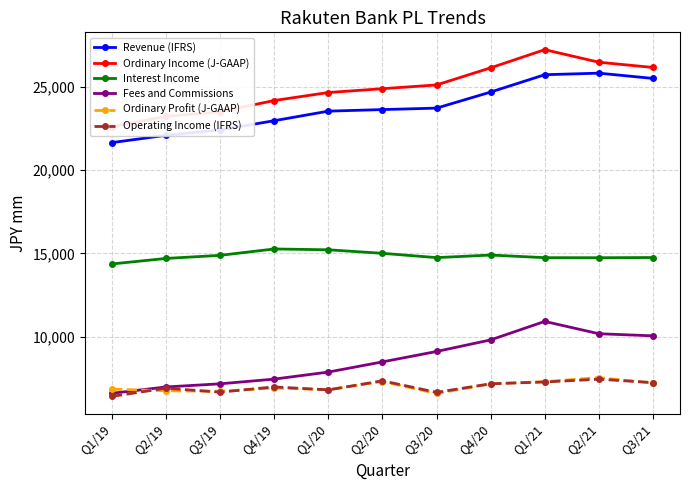

Is the value of Operating Income (IFRS) at Q3/19 greater than the value of Fees and Commissions at Q4/19?

No